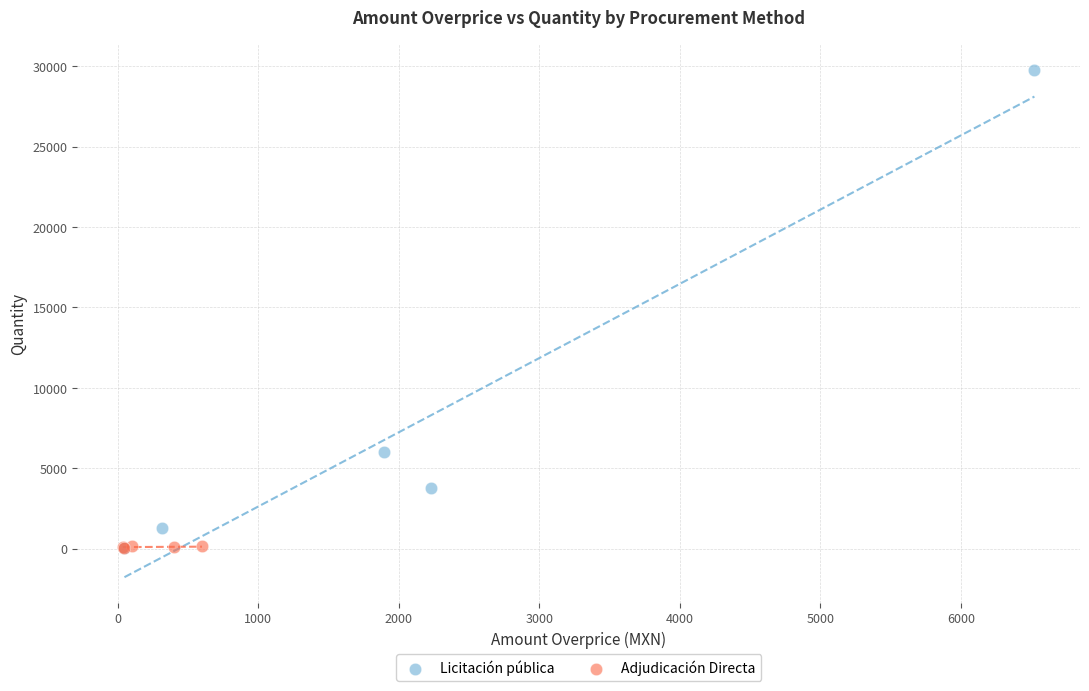

Which series reaches the maximum Y coordinate?

Licitación pública